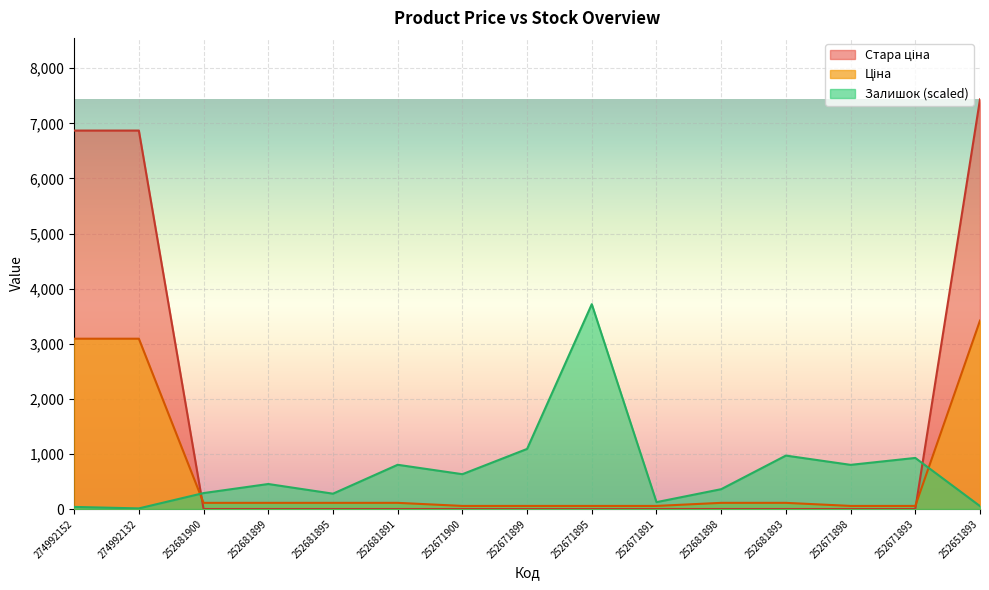

What is the label of the 10th point from the left?

252671891